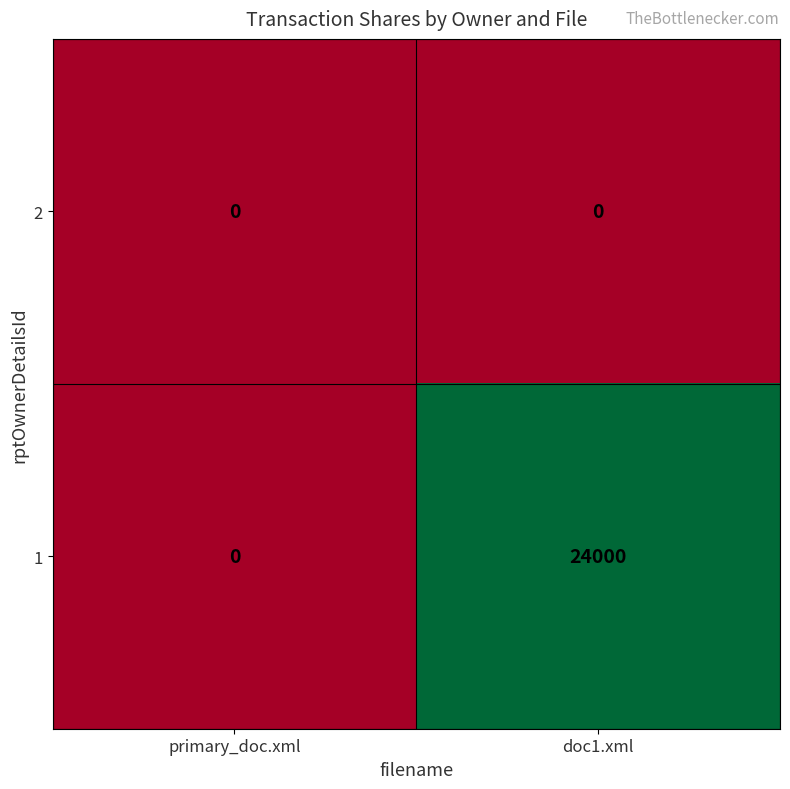

How many data points does each series have?

2